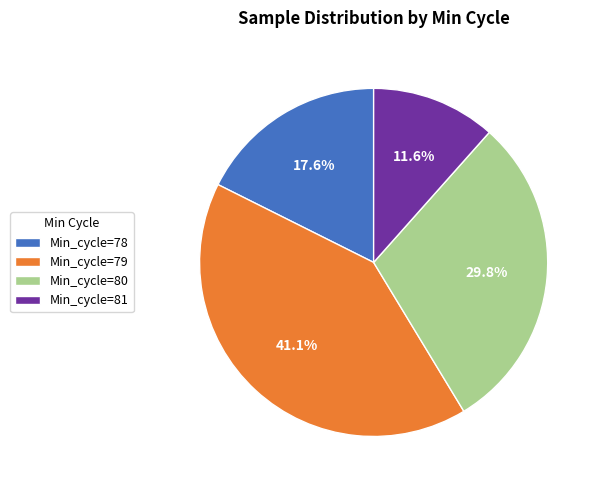

Rank the categories by value from lowest to highest.

Min_cycle=81, Min_cycle=78, Min_cycle=80, Min_cycle=79